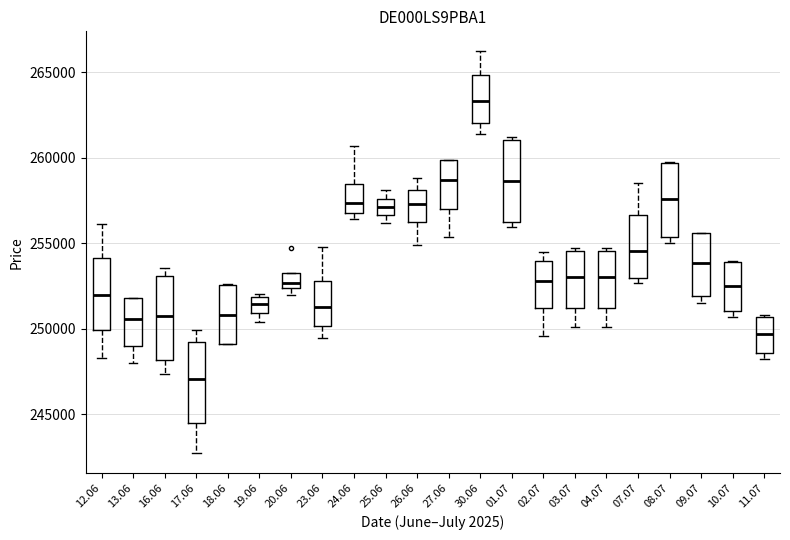

Where does the median line of the box at x = 11.07 sit on the y-axis? The values are not printed on the chart, so give them approximately, as read against the axis.

249500